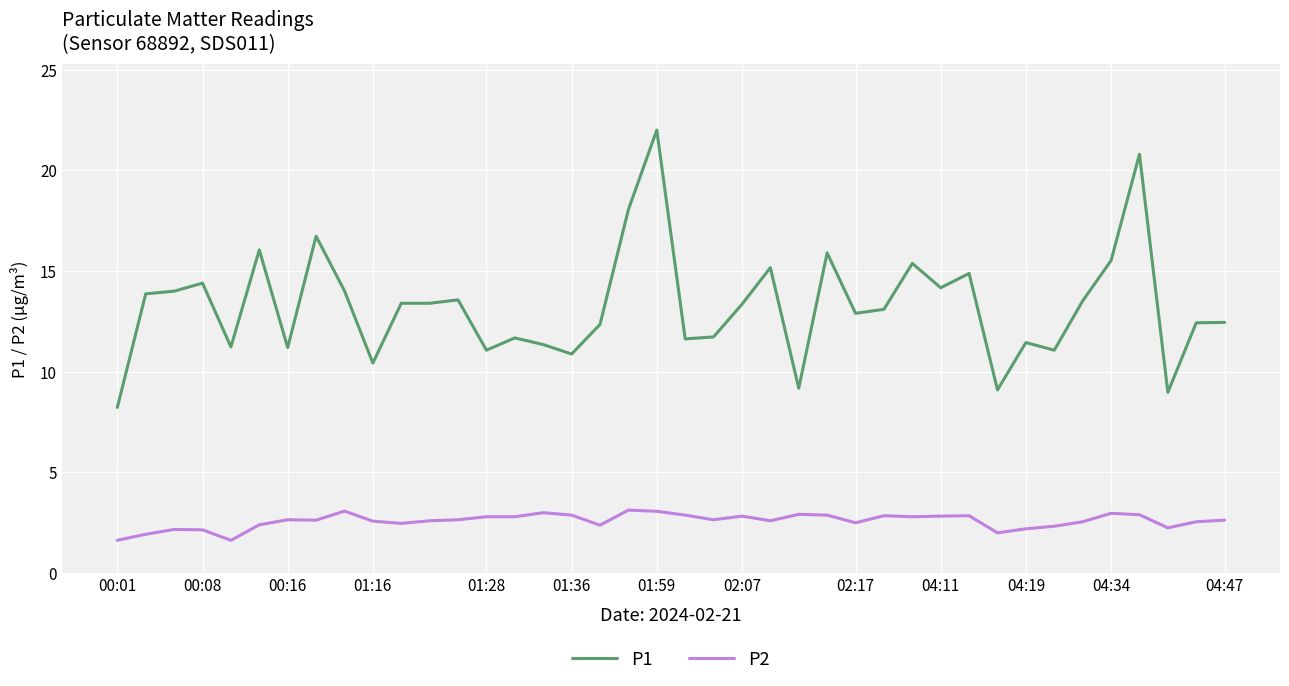

What is the smallest value displayed?

1.6